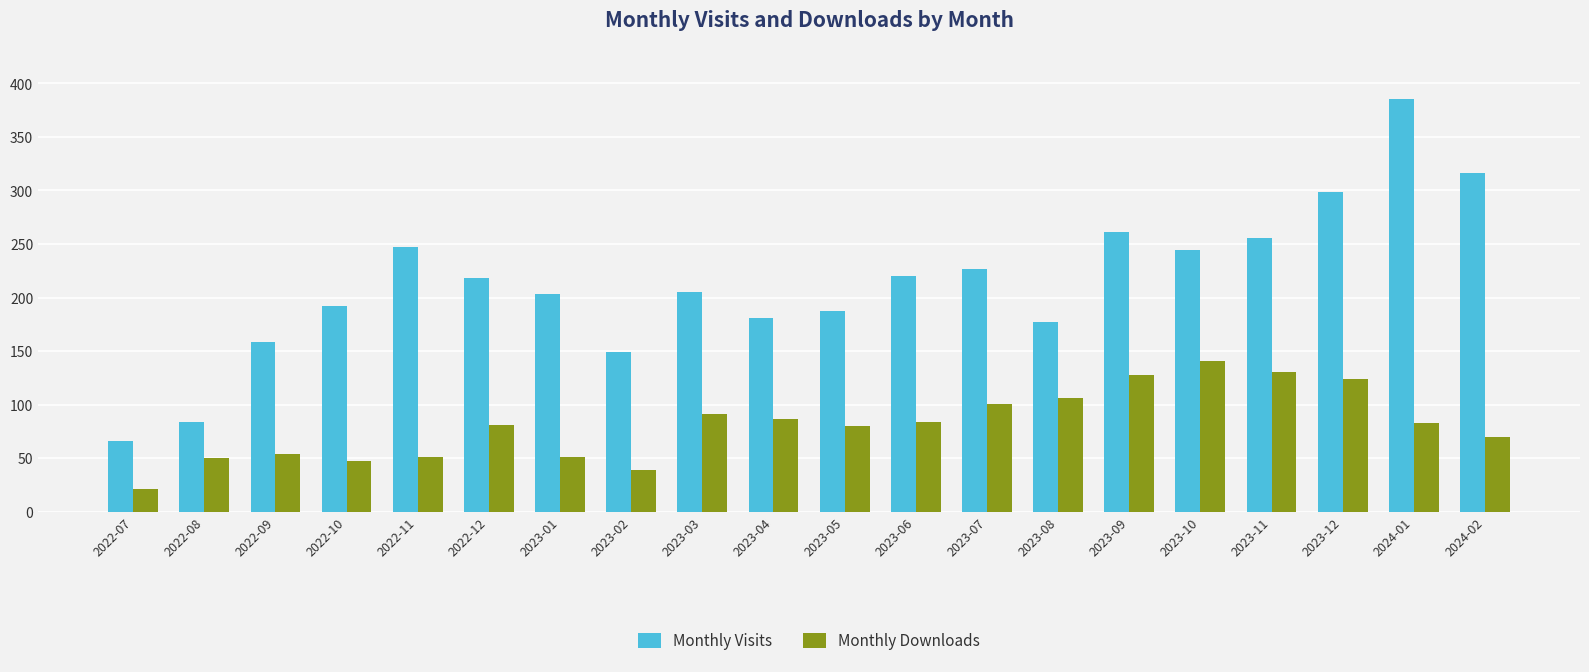

Count the number of data series in this chart.

2